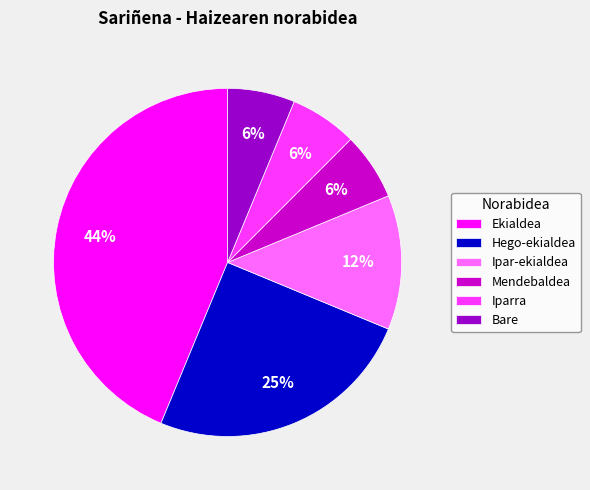

What percentage is the Iparra slice, to the nearest percent?

6%